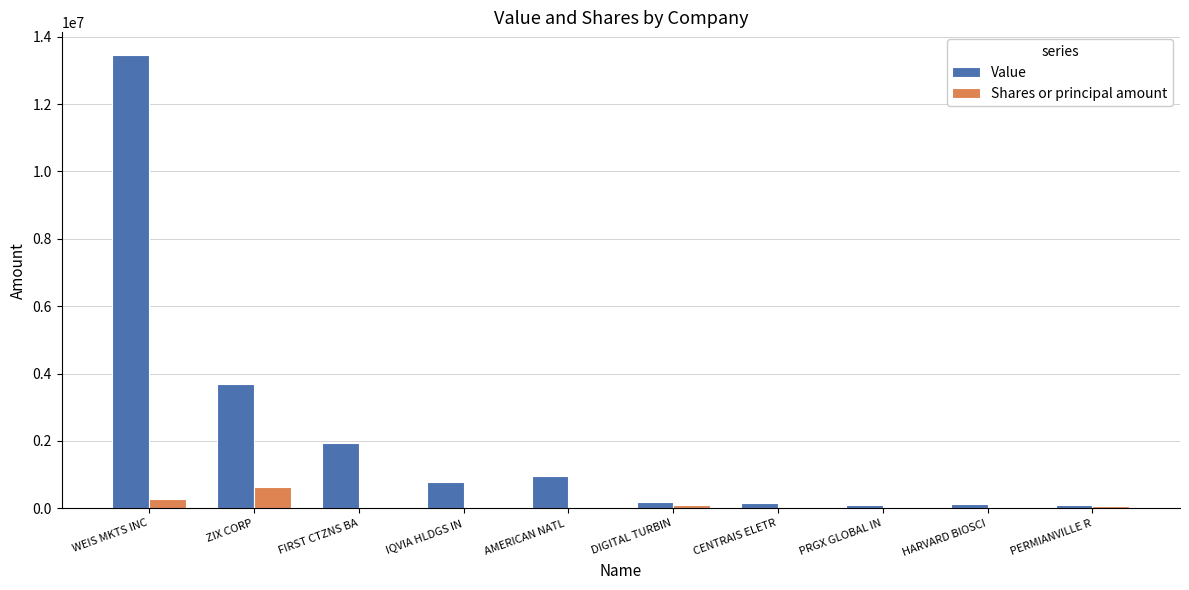

Between WEIS MKTS INC and FIRST CTZNS BA, which series saw the biggest shift?

Value